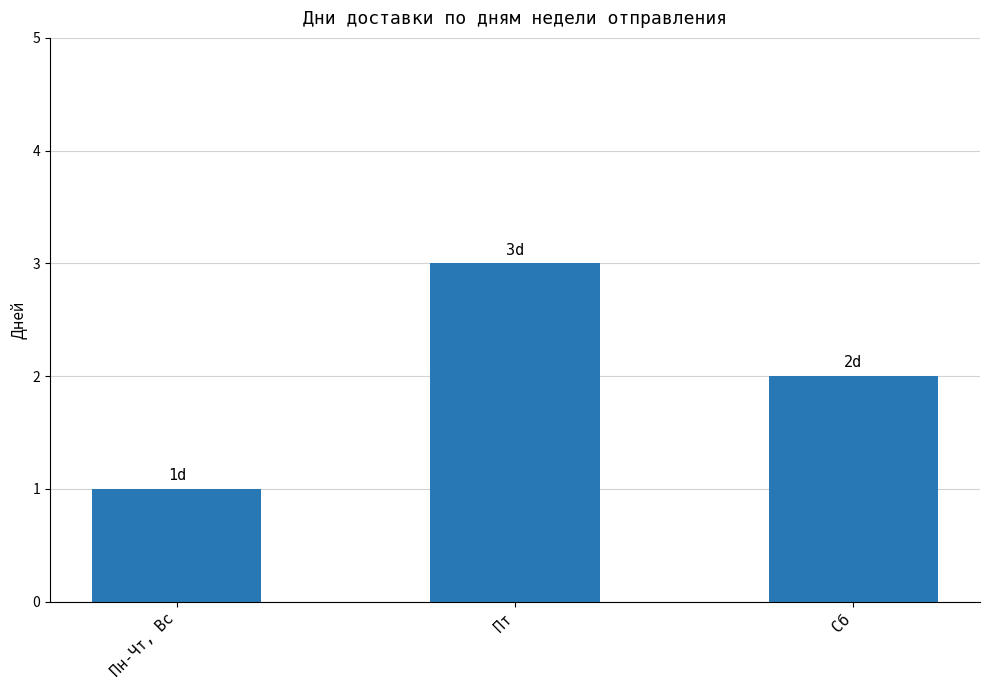

What position from the right is Пн-Чт, Вс?

3